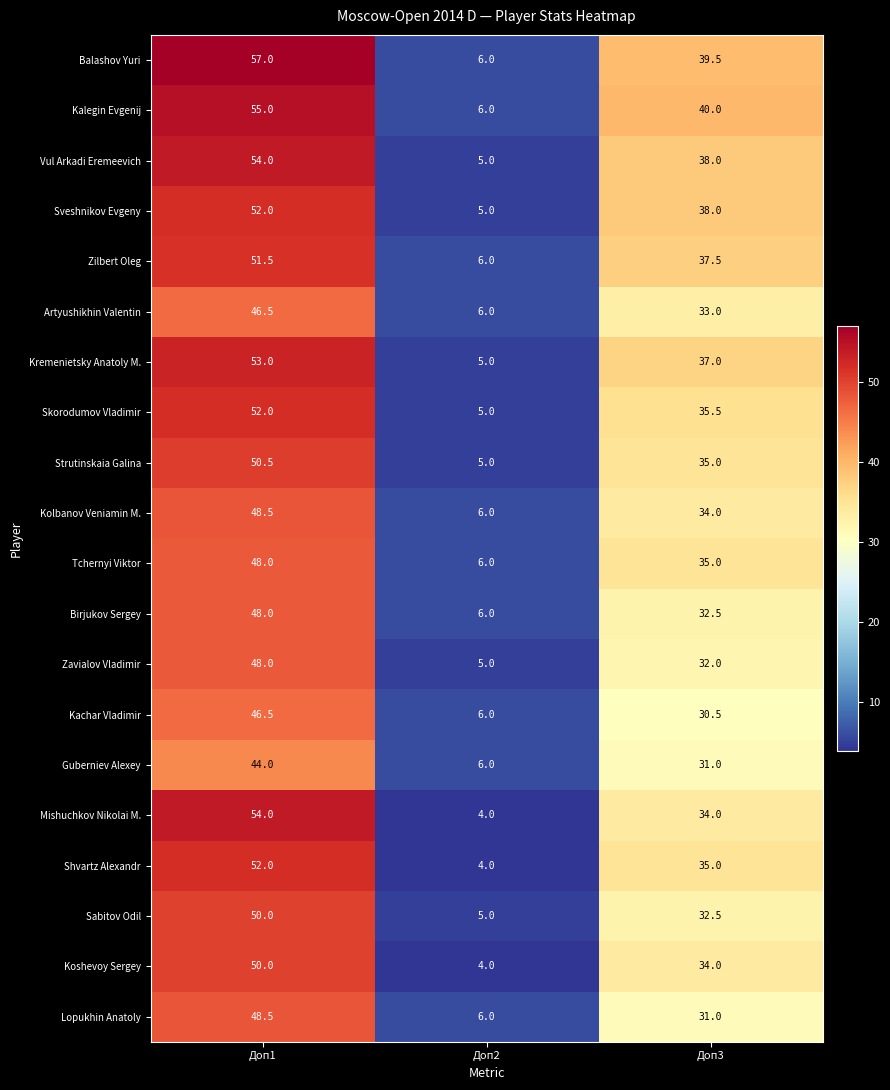

Count the Zavialov Vladimir values in the range 5 to 48.

3